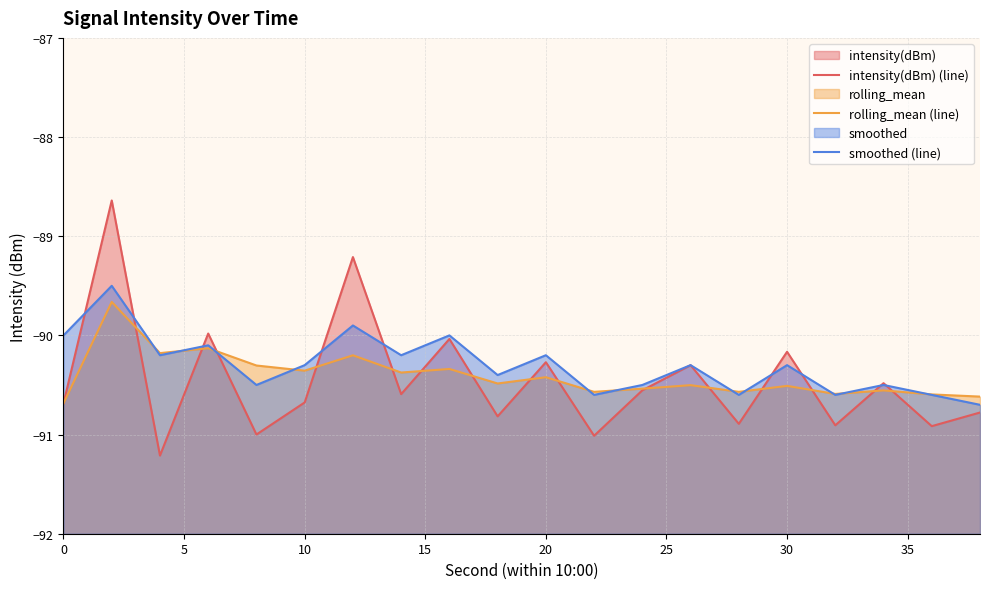

What is the maximum value shown in the chart?

-88.6